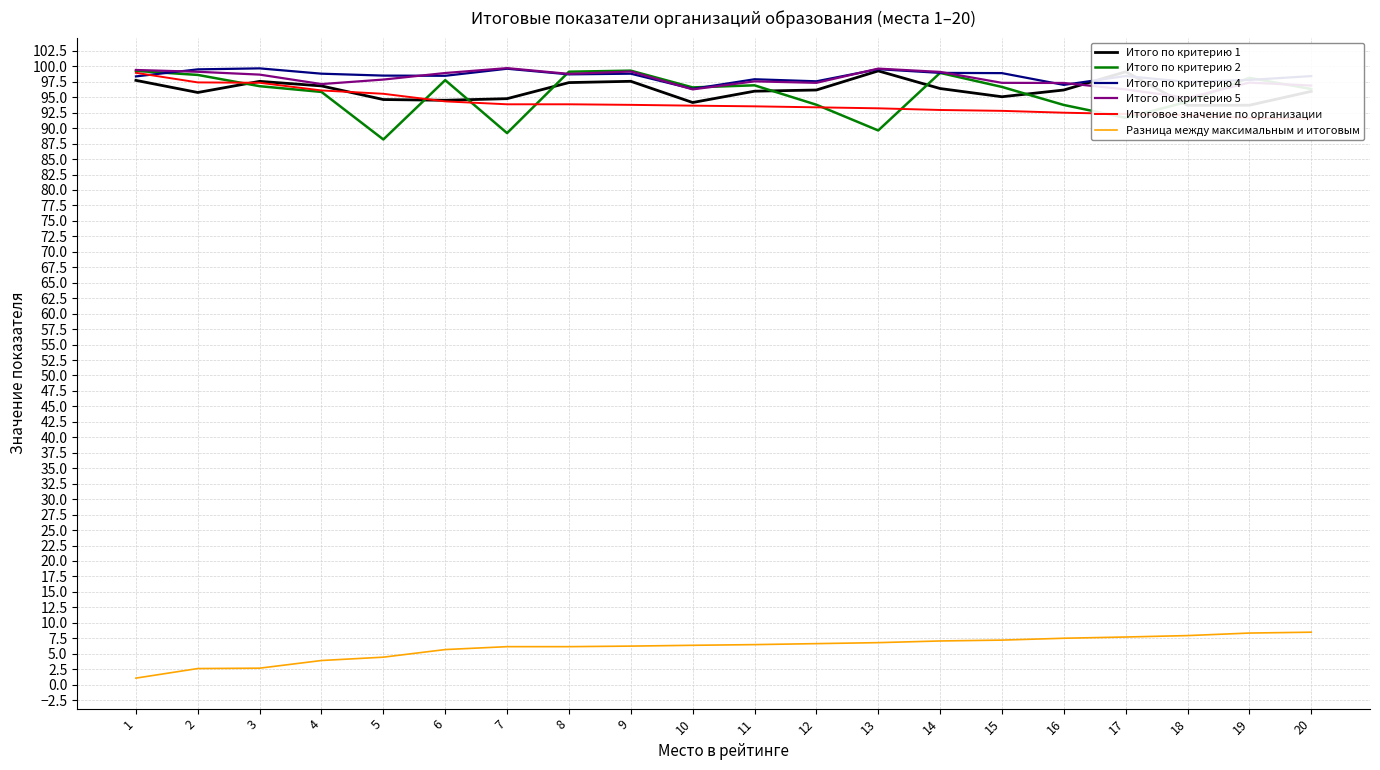

True or false: Итого по критерию 1 has a value of 54.6 at 2.

False